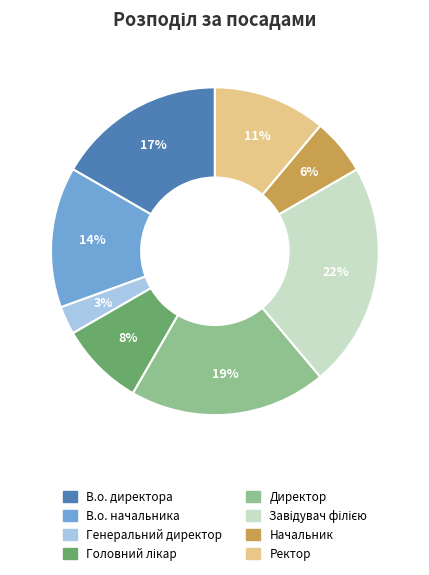

True or false: Ректор accounts for 11% of the total.

True